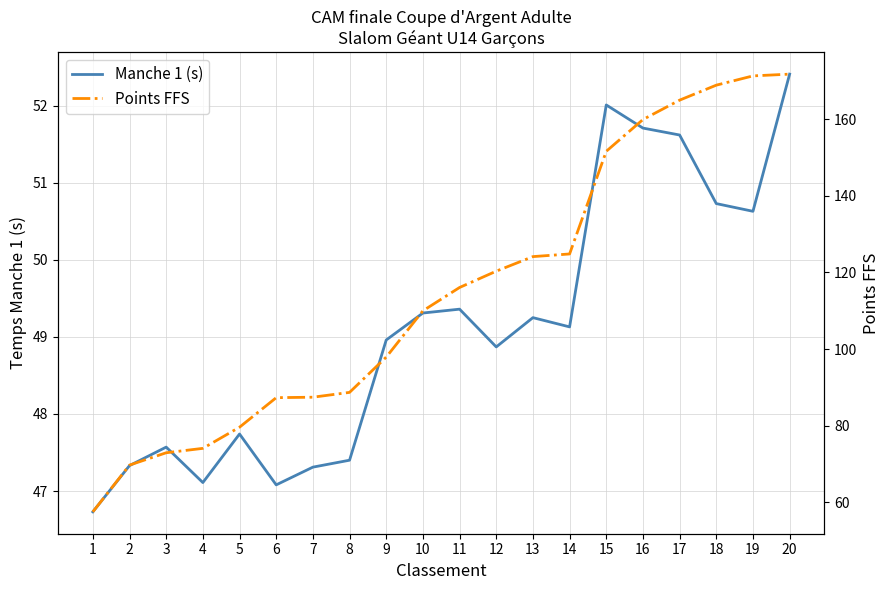

Is it true that Manche 1 (s) equals 47.1 at 4?

True